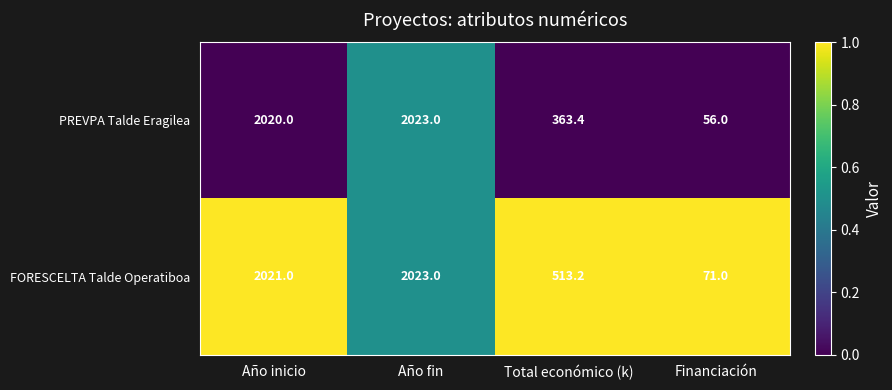

What is the maximum value shown in the chart?

2023.0